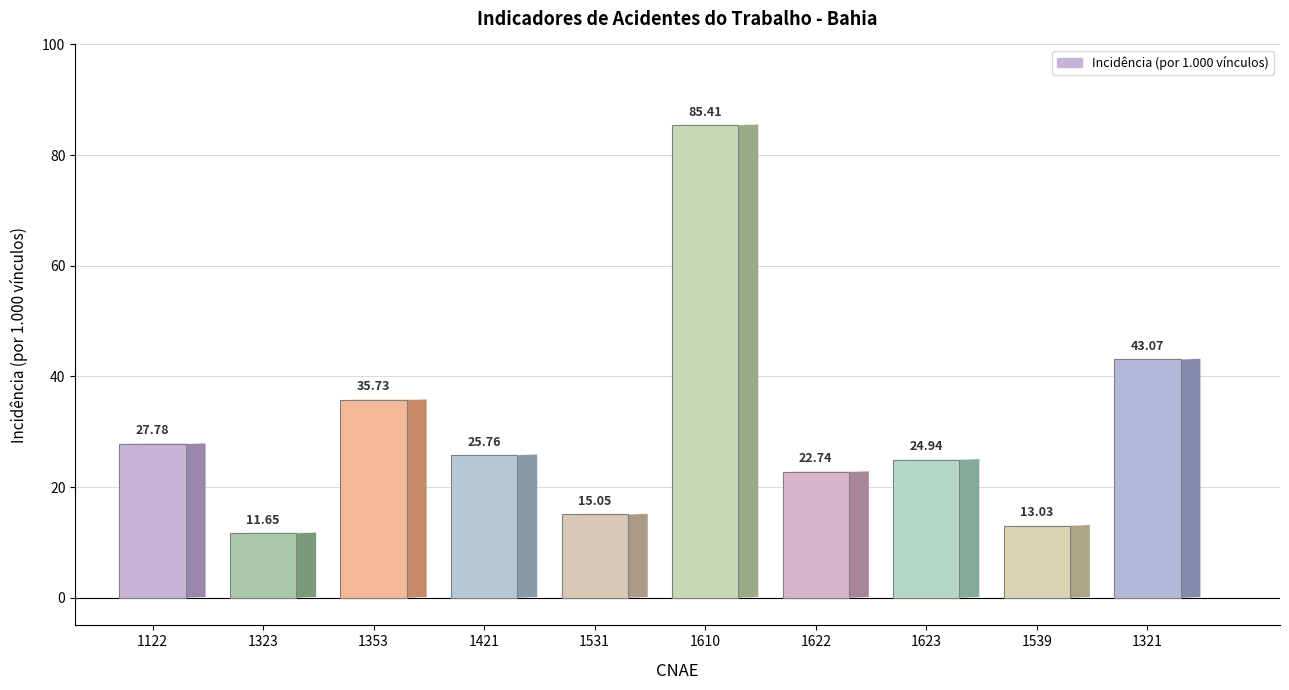

How many bars are there in total?

10